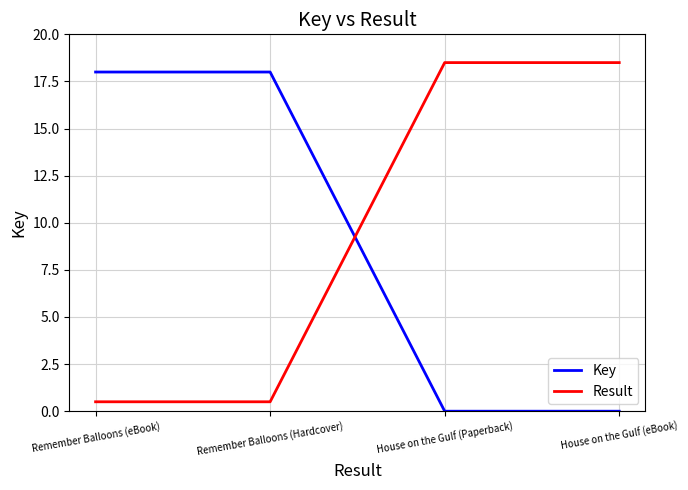

What position from the right is House on the Gulf (eBook)?

1